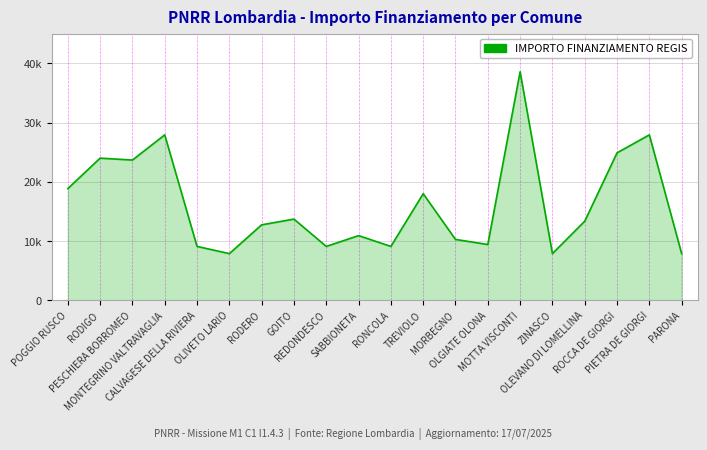

Is it true that the value at MORBEGNO is 10284?

True